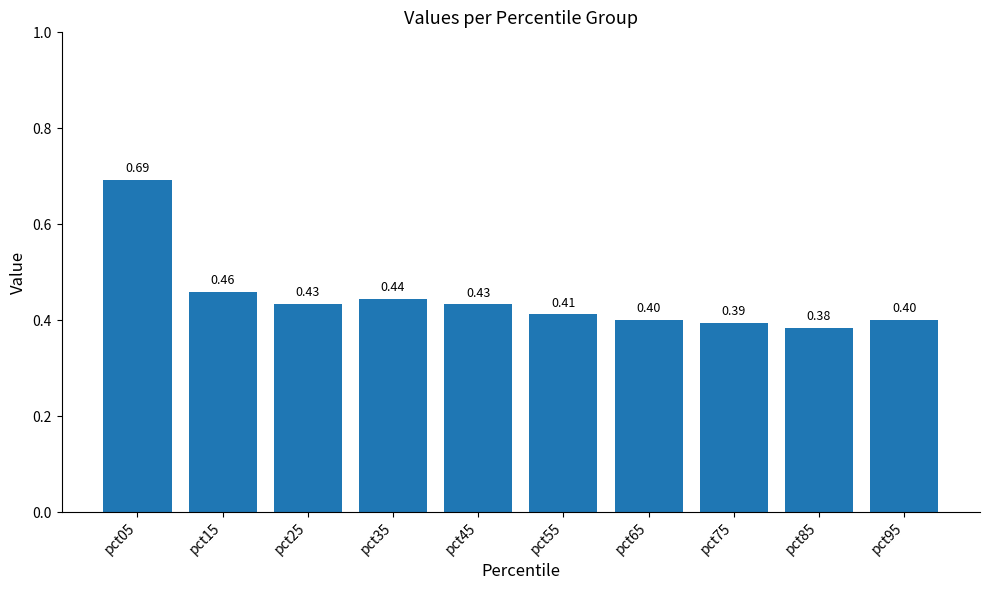

Which has a higher value, pct05 or pct75?

pct05